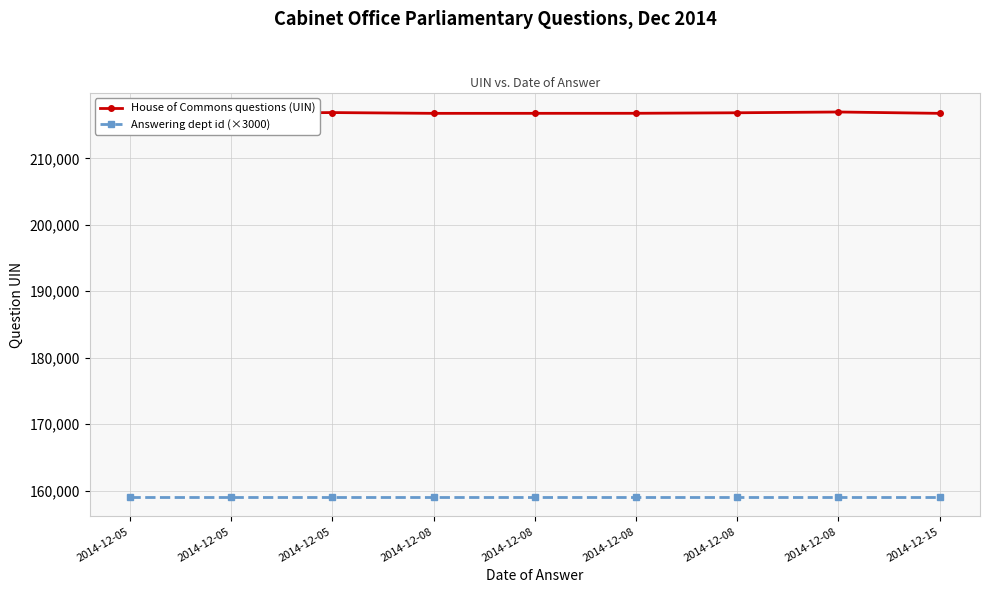

True or false: House of Commons questions (UIN) and Answering dept id (×3000) intersect in this chart.

False